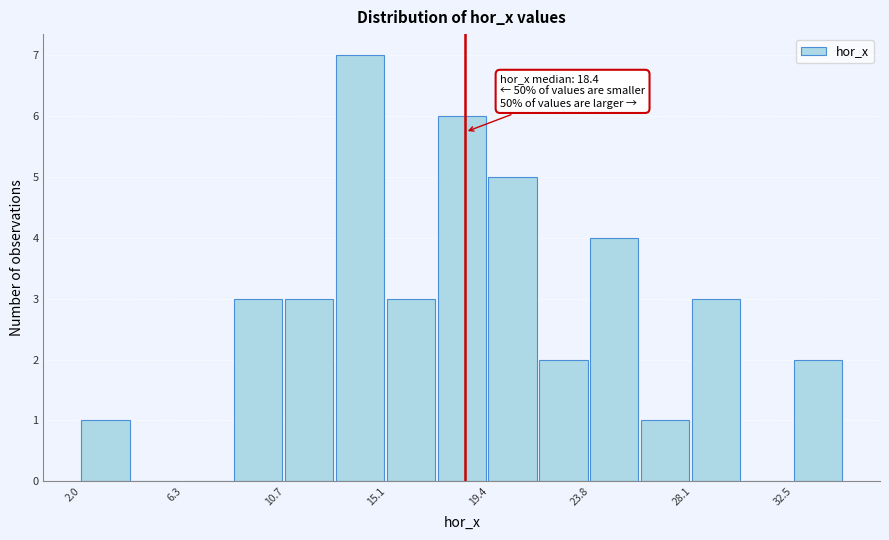

Over which range of the x-axis is the bar tallest?

13.0 to 15.0